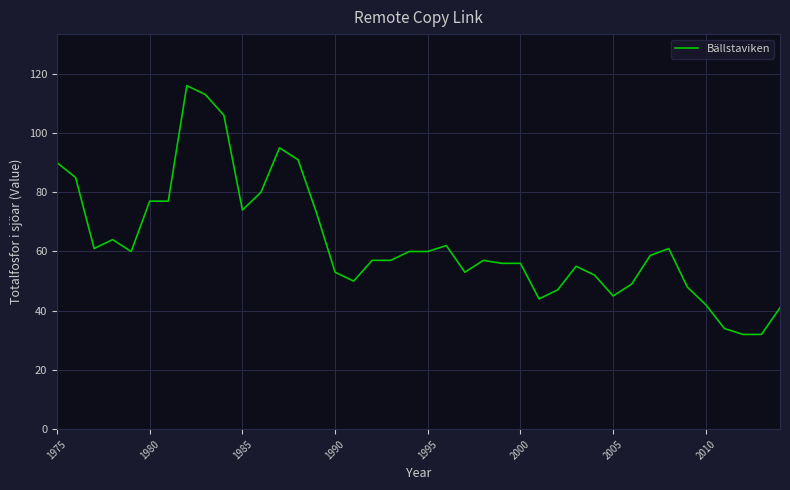

What is the difference between the maximum and minimum values?

84.0